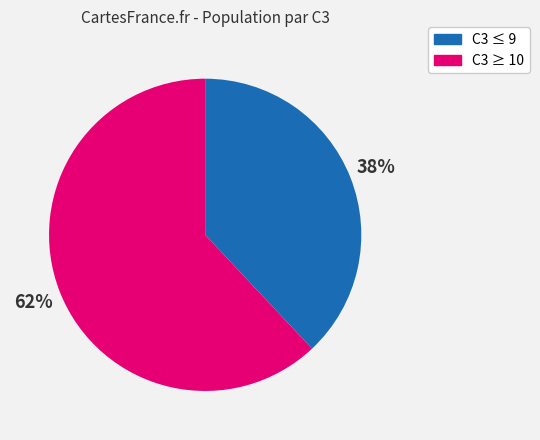

Which slice is the smallest?

C3 ≤ 9